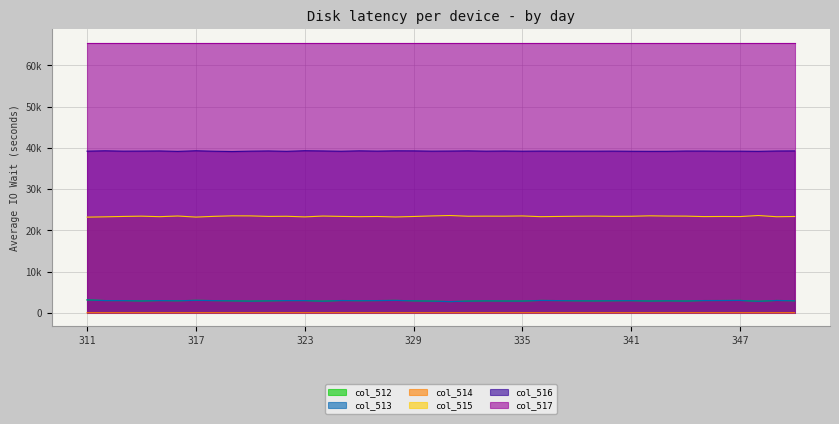

Where is the first local maximum for col_514?

313